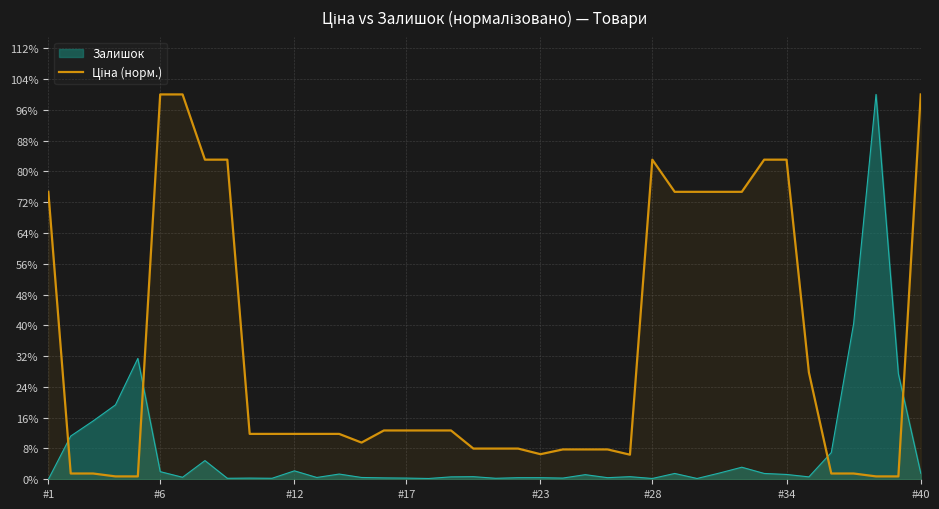

What is the maximum value shown in the chart?

100.0